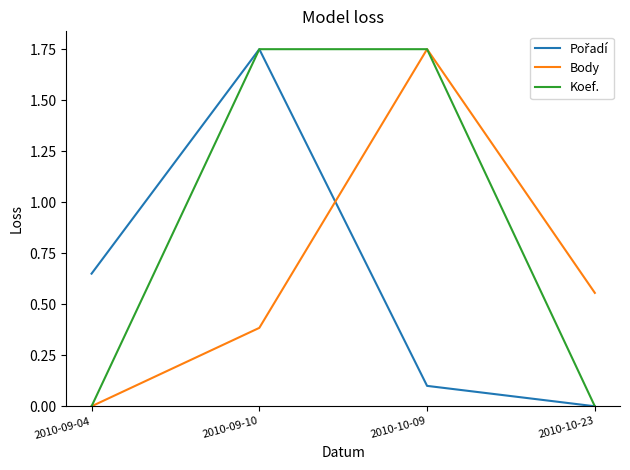

Between 2010-10-09 and 2010-10-23, which series saw the biggest shift?

Koef.